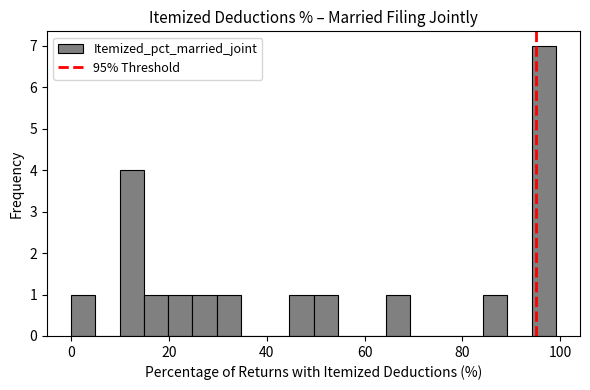

Read against the x-axis, roughly where is the centre of the tallest bar?

96